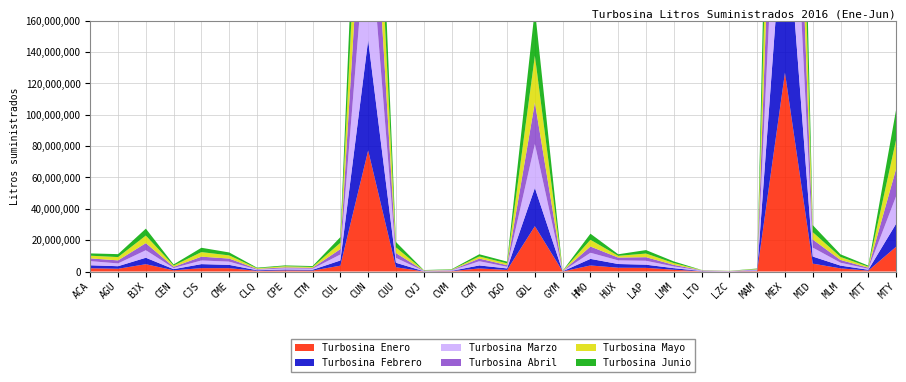

Reading left to right, what are all the values shown in this chart?

Turbosina Enero: ACA=2064706	AGU=1759507	BJX=4655242	CEN=765863	CJS=2155459	CME=2133347	CLQ=411124	CPE=672012	CTM=592321	CUL=3730608	CUN=77200444	CUU=2707888	CVJ=85603	CVM=242767	CZM=1963820	DGO=993362	GDL=28907361	GYM=59506	HMO=3854989	HUX=2409979	LAP=2330862	LMM=1135266	LTO=126207	LZC=89055	MAM=316288	MEX=126839635	MID=5027264	MLM=2001627	MTT=573028	MTY=15795508
Turbosina Febrero: ACA=1910904	AGU=1627622	BJX=4130345	CEN=739738	CJS=2561305	CME=2099201	CLQ=402617	CPE=615764	CTM=521523	CUL=3308135	CUN=70445863	CUU=2871858	CVJ=123675	CVM=182085	CZM=1906520	DGO=981342	GDL=24403491	GYM=82643	HMO=4202339	HUX=2378182	LAP=2022250	LMM=997347	LTO=182741	LZC=58975	MAM=332097	MEX=115544820	MID=4514293	MLM=1773473	MTT=543058	MTY=14660582
Turbosina Marzo: ACA=2635844	AGU=1775046	BJX=4797631	CEN=743340	CJS=2318352	CME=2070771	CLQ=403897	CPE=712326	CTM=664682	CUL=3818769	CUN=82450947	CUU=3134859	CVJ=156435	CVM=288930	CZM=2681463	DGO=1051107	GDL=28021745	GYM=62587	HMO=3908197	HUX=2313056	LAP=2482856	LMM=1099034	LTO=271132	LZC=71728	MAM=337719	MEX=131002622	MID=5713645	MLM=1841265	MTT=617895	MTY=17574982
Turbosina Abril: ACA=1761378	AGU=1937086	BJX=4517357	CEN=717392	CJS=2430115	CME=1955184	CLQ=406217	CPE=649294	CTM=560905	CUL=3422058	CUN=75730385	CUU=3073840	CVJ=218643	CVM=218002	CZM=1708036	DGO=1030334	GDL=26503002	GYM=106113	HMO=3978298	HUX=1787879	LAP=2293137	LMM=999478	LTO=197693	LZC=86528	MAM=331062	MEX=129767291	MID=5156175	MLM=1728797	MTT=706657	MTY=17483262
Turbosina Mayo: ACA=1706428	AGU=2107942	BJX=4826312	CEN=816605	CJS=2914332	CME=2023855	CLQ=452452	CPE=718103	CTM=561330	CUL=4016703	CUN=70287212	CUU=3589714	CVJ=187867	CVM=214276	CZM=1352084	DGO=1131325	GDL=29780889	GYM=115257	HMO=4293266	HUX=1105985	LAP=2332017	LMM=1136800	LTO=146595	LZC=81745	MAM=296206	MEX=137046284	MID=4684697	MLM=1918959	MTT=667696	MTY=18552692
Turbosina Junio: ACA=1469547	AGU=1879075	BJX=4421489	CEN=733762	CJS=2769814	CME=1878932	CLQ=388130	CPE=527482	CTM=576992	CUL=3629395	CUN=65497478	CUU=3459677	CVJ=163076	CVM=285724	CZM=1390299	DGO=1126571	GDL=29730085	GYM=90357	HMO=3892131	HUX=1001704	LAP=2211838	LMM=1061315	LTO=76517	LZC=56685	MAM=295682	MEX=137128696	MID=4487586	MLM=1690832	MTT=671684	MTY=19227066